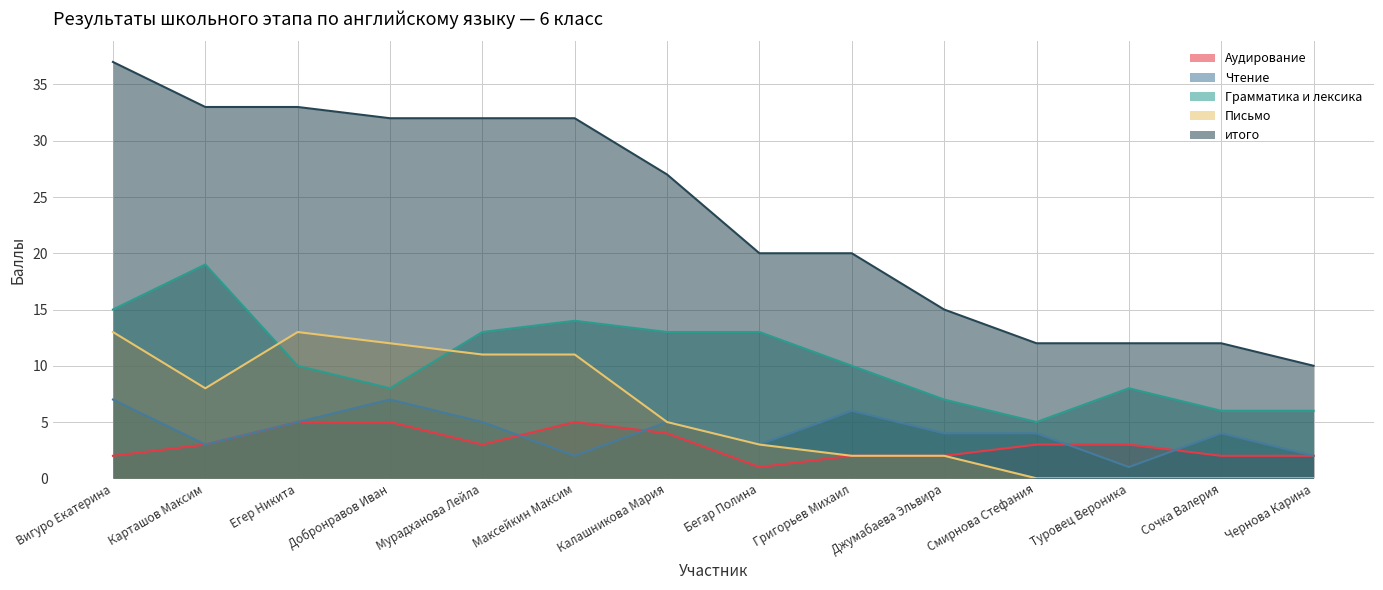

At Туровец Вероника, list the series in order from smallest to largest.

Письмо, Чтение, Аудирование, Грамматика и лексика, итого